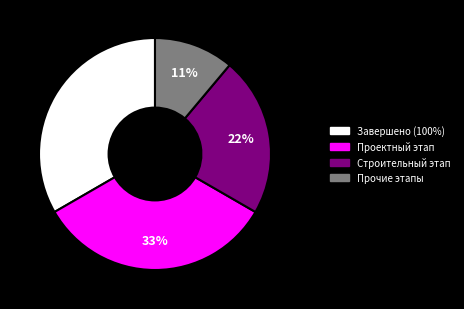

Which slice is the smallest?

Прочие этапы